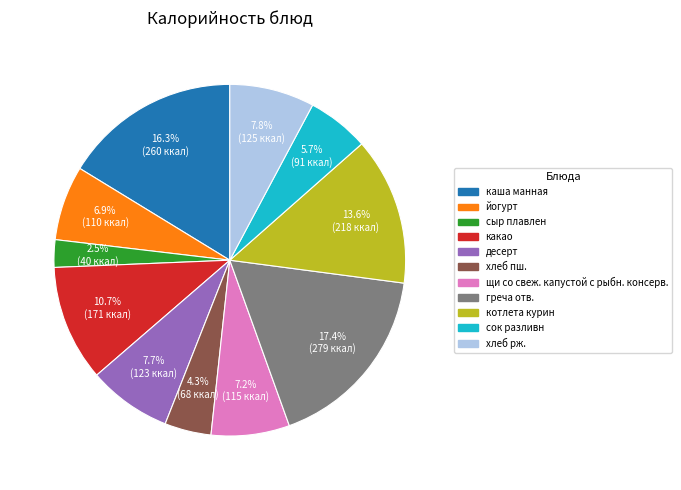

To the nearest percent, what portion does десерт represent?

8%